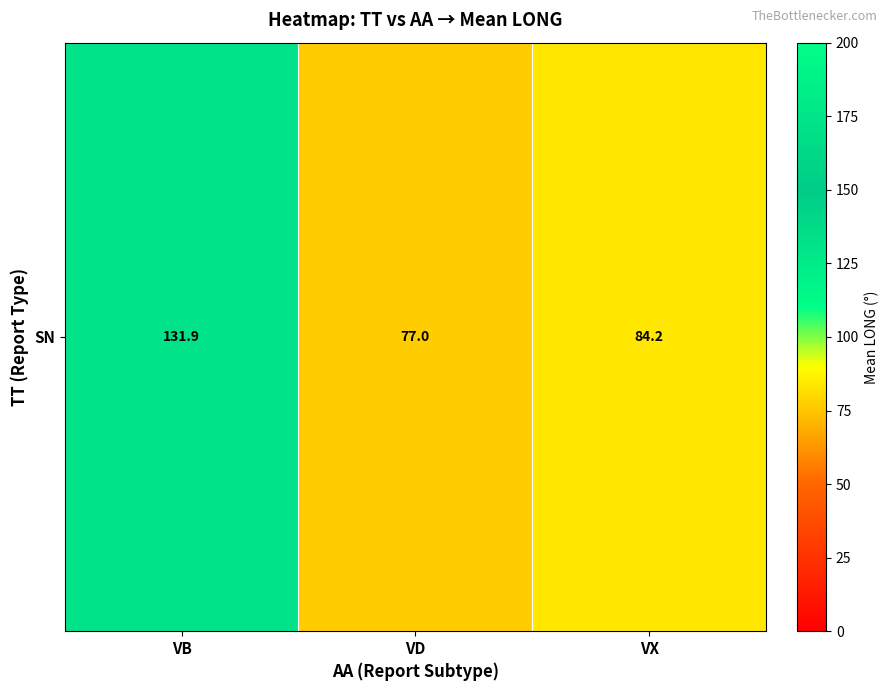

Between VD and VB, which is larger?

VB